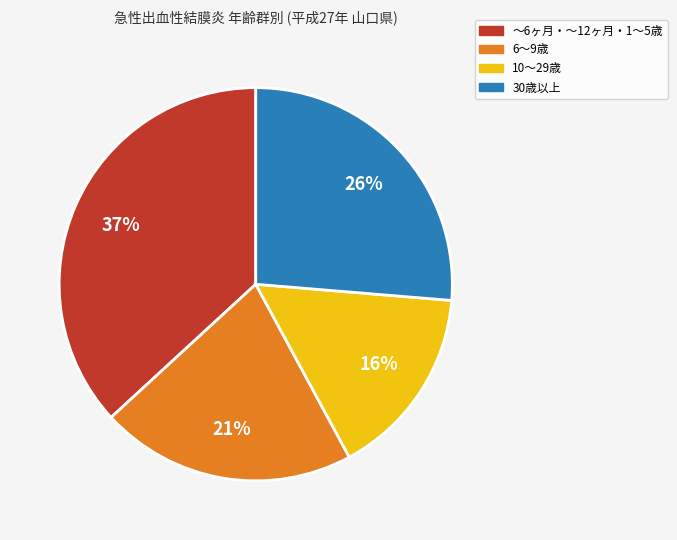

Does any single category account for the majority?

No